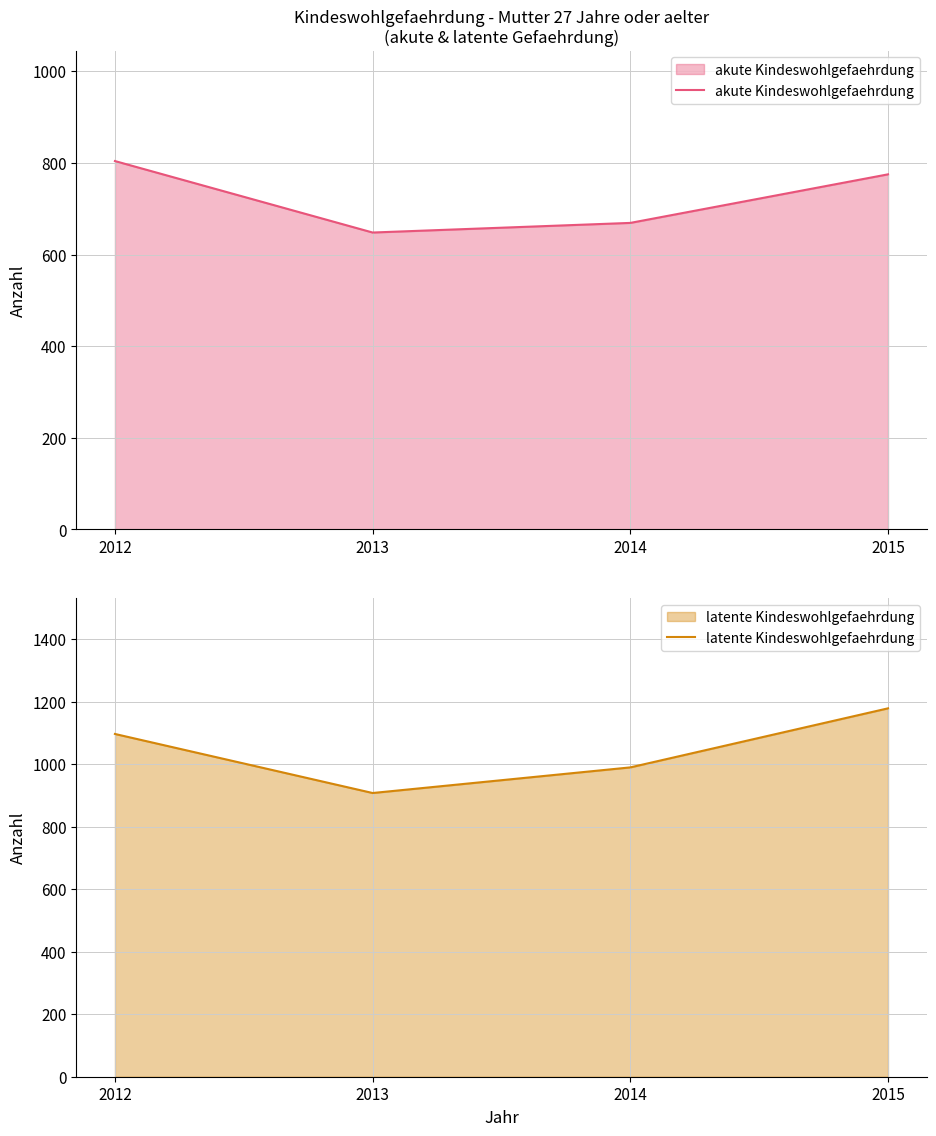

What is the sum of the akute Kindeswohlgefaehrdung values at 2014 and 2013?

1317